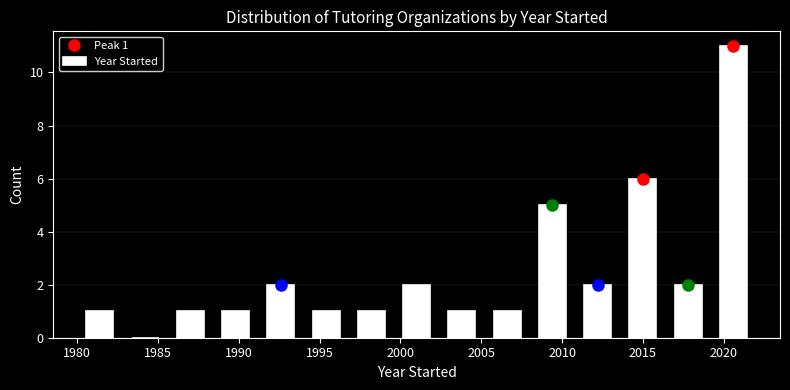

Which range on the x-axis has the tallest bar?

2019.2 to 2022.0